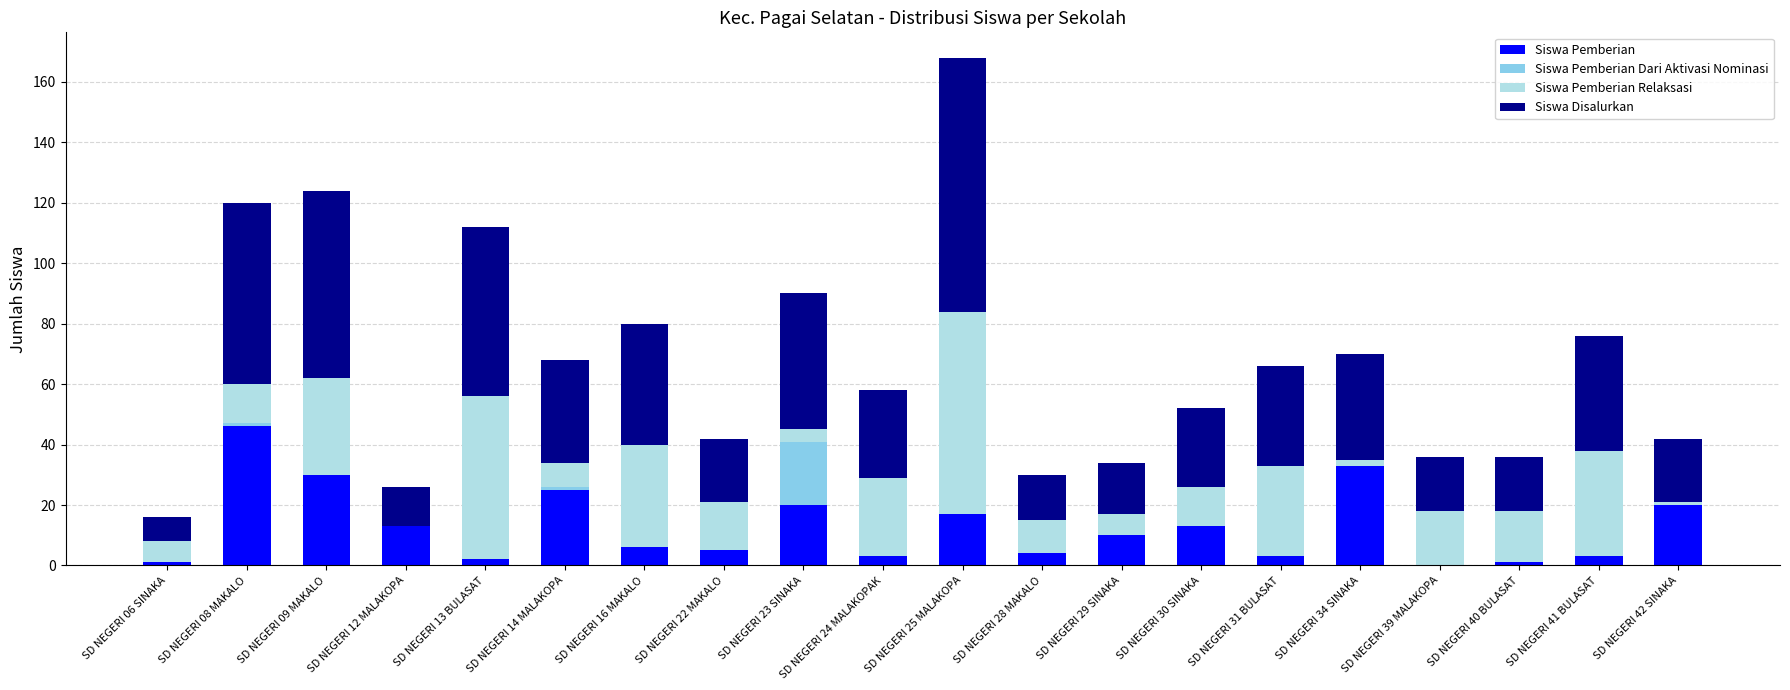

At which category is the sum across all series the highest?

SD NEGERI 25 MALAKOPA